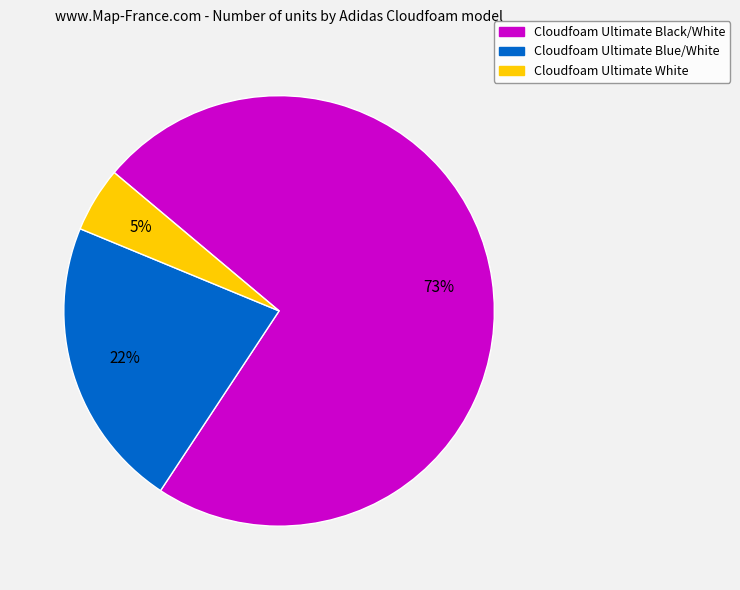

Does any single category account for the majority?

Yes